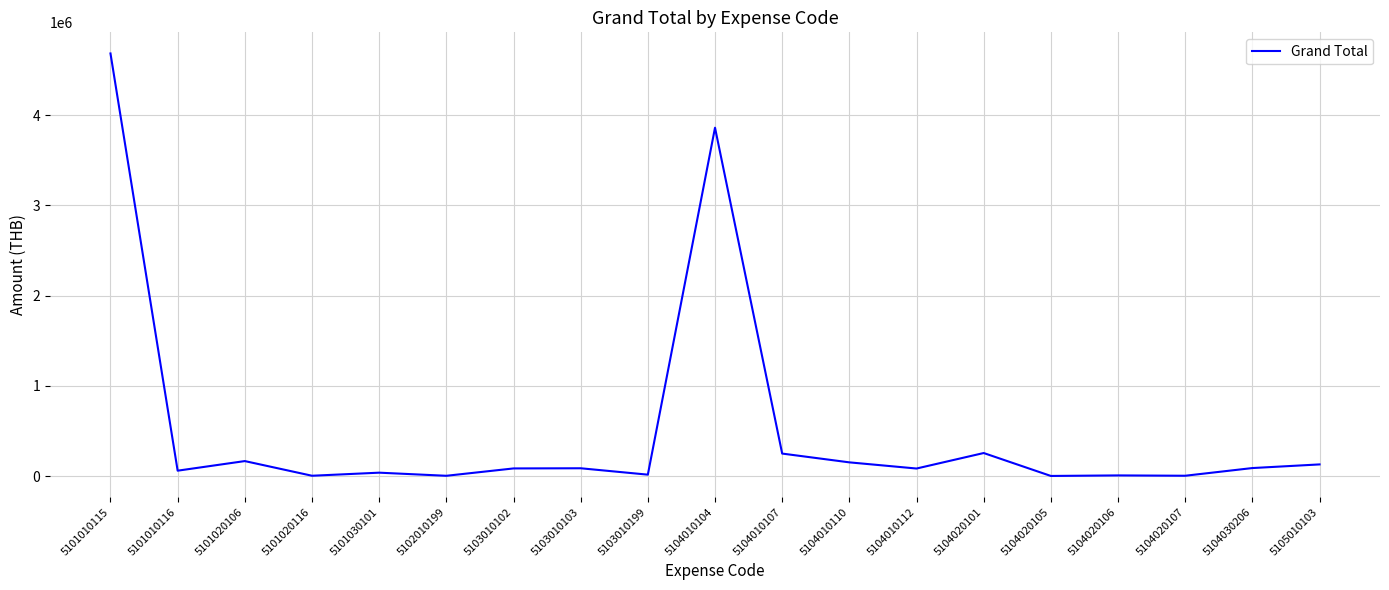

Where is the data nearest to the value 2343253?

5104010104